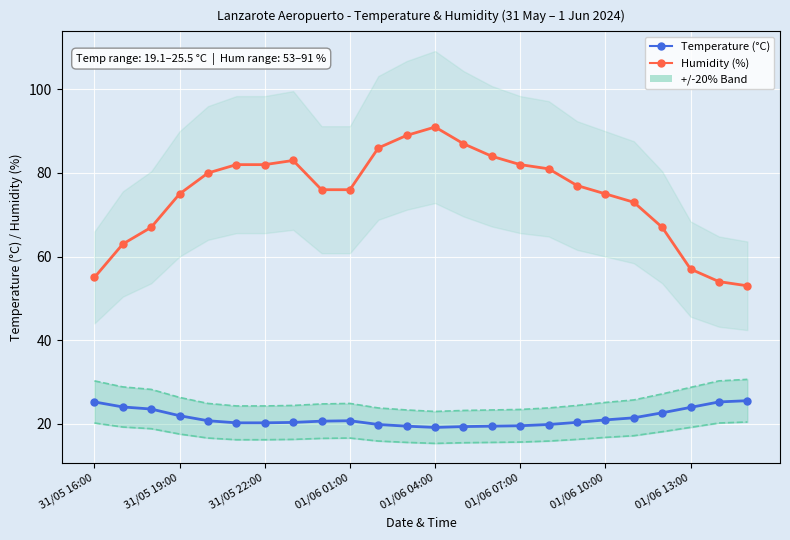

Is this an area chart (filled region under the line)?

No